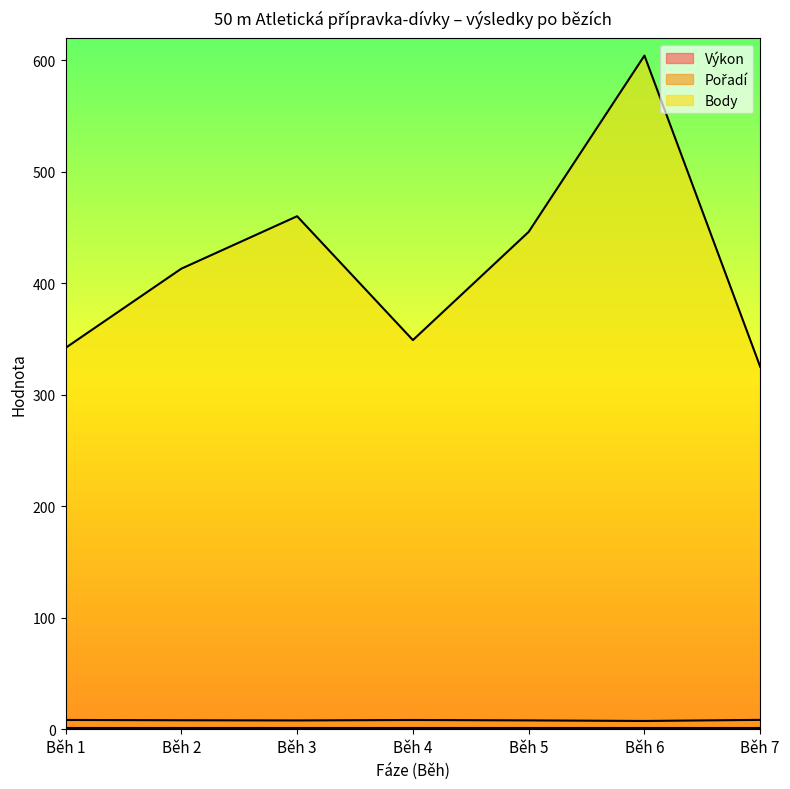

At which label does Body reach its minimum?

Běh 7